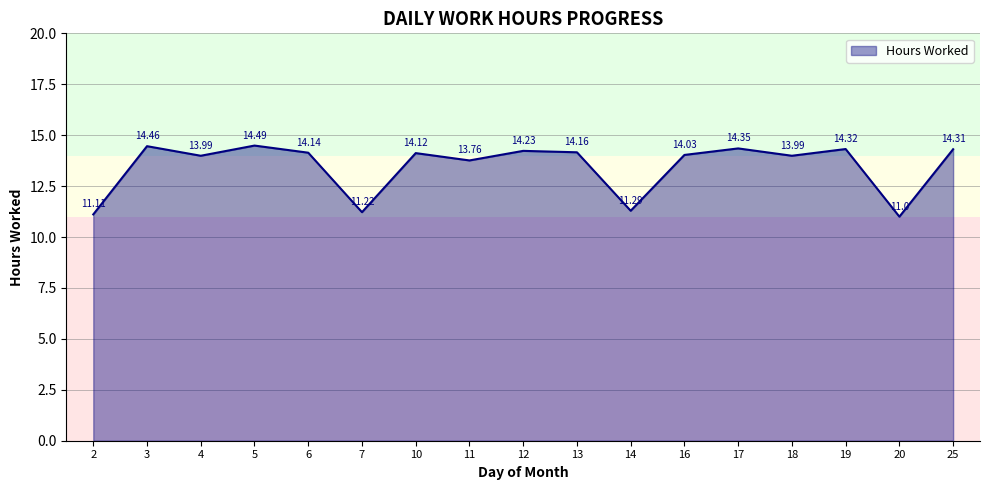

What is the ratio of the value at 19 to the value at 10?

1.0